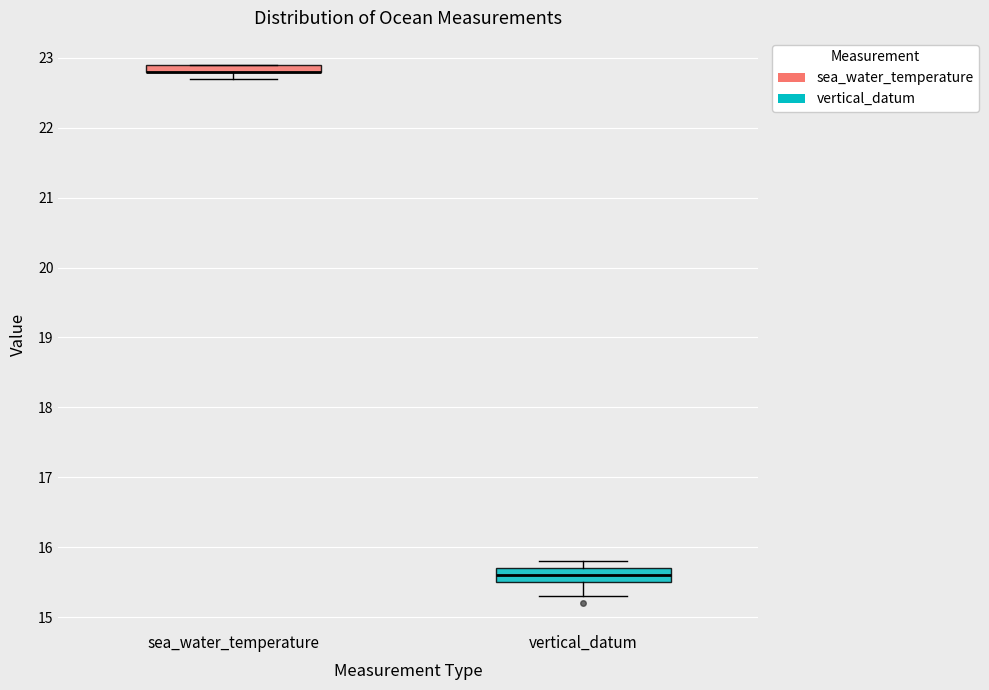

Which box is the tallest, from its lower edge to its upper edge?

vertical_datum